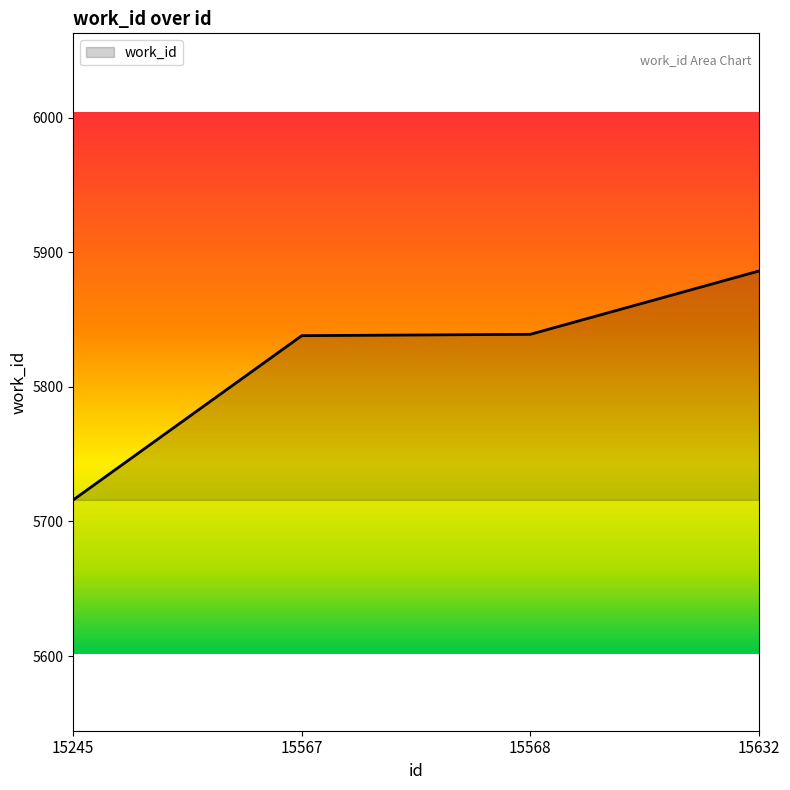

The value at 15568 is 5839. True or false?

True